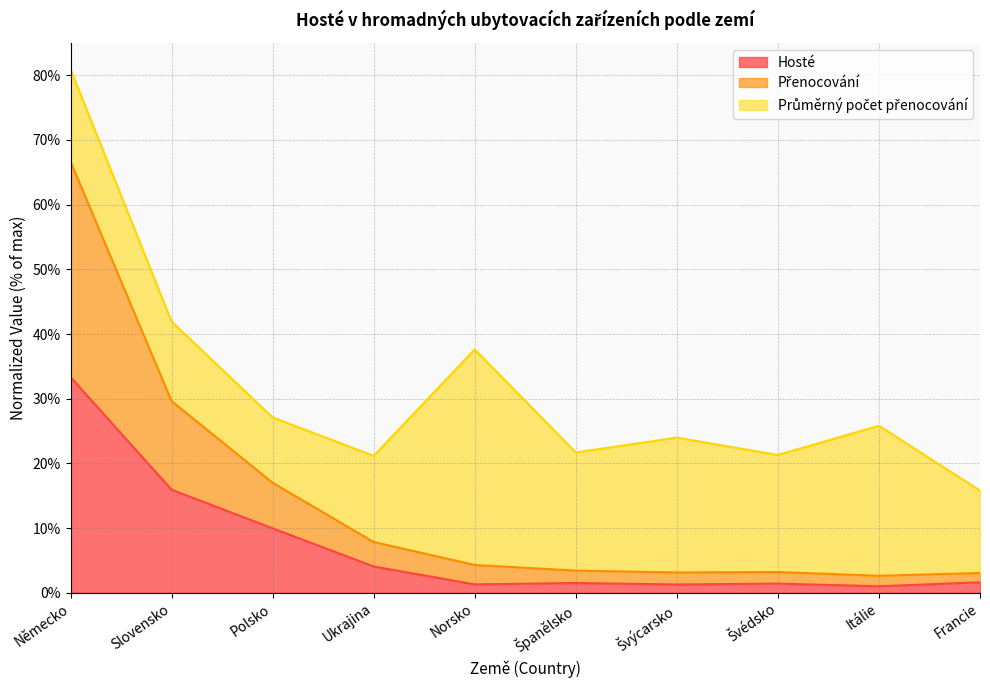

What is the difference between the second highest and second lowest values in the Přenocování series?

26.6